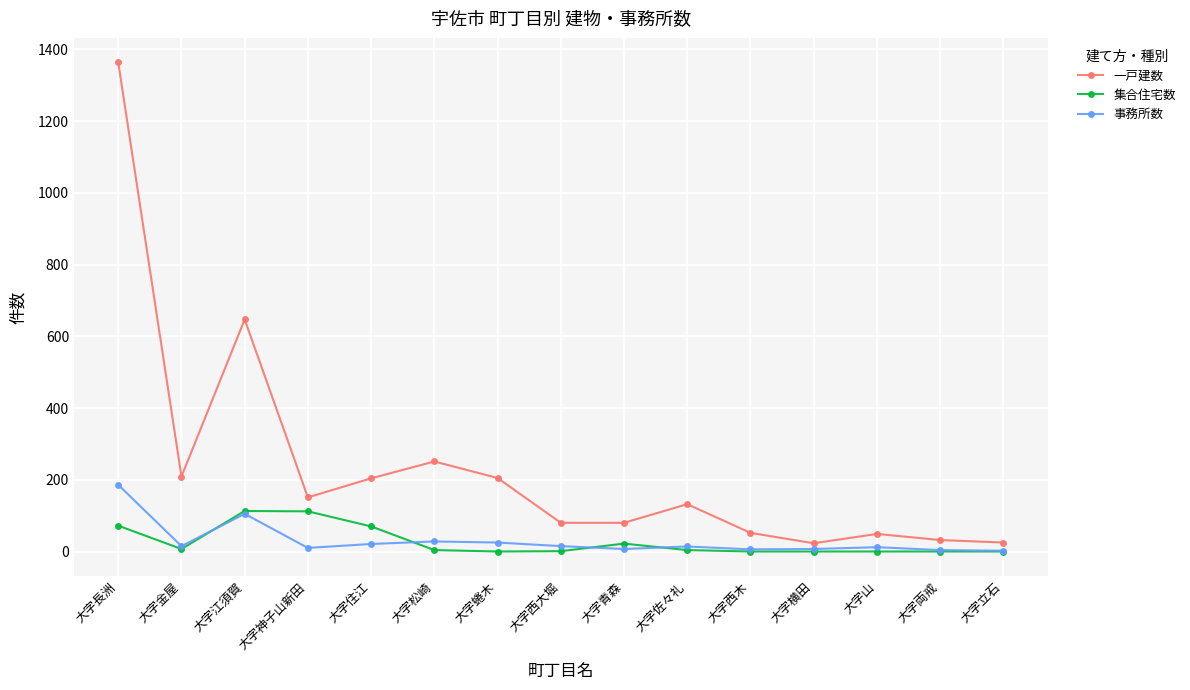

How many distinct data groups are displayed?

3